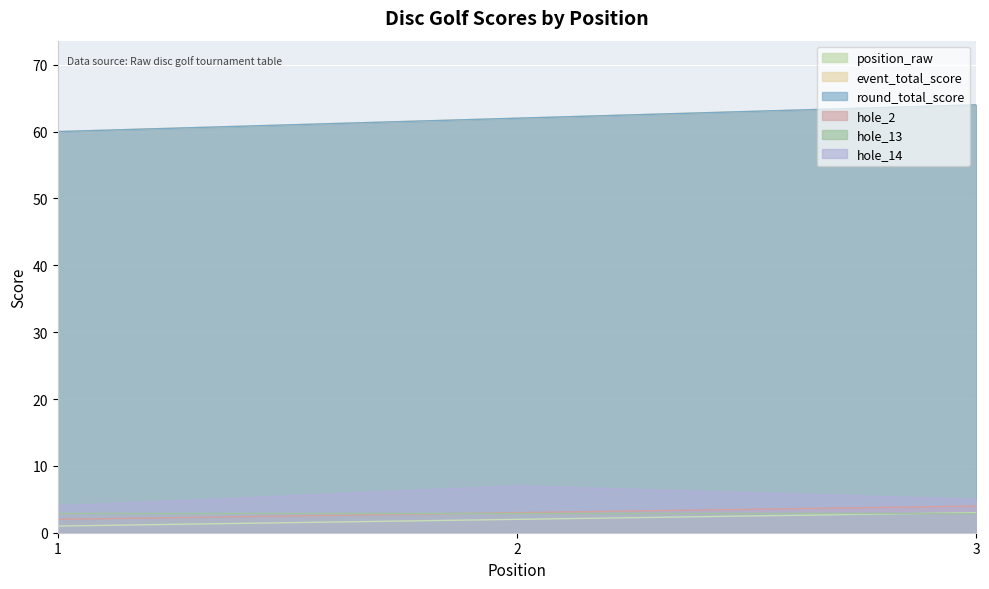

Is it true that hole_14 equals 5 at 3?

True